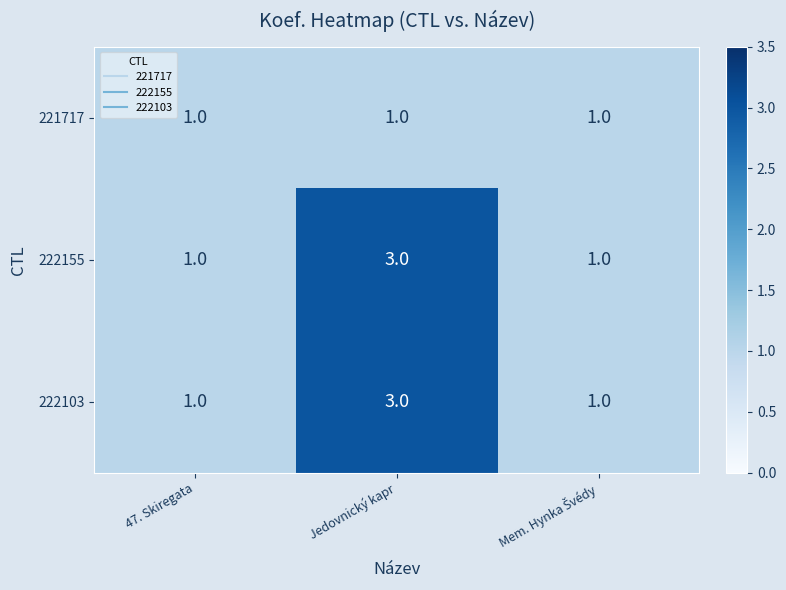

What is the sum of the 222155 values at 47. Skiregata and Jedovnický kapr?

4